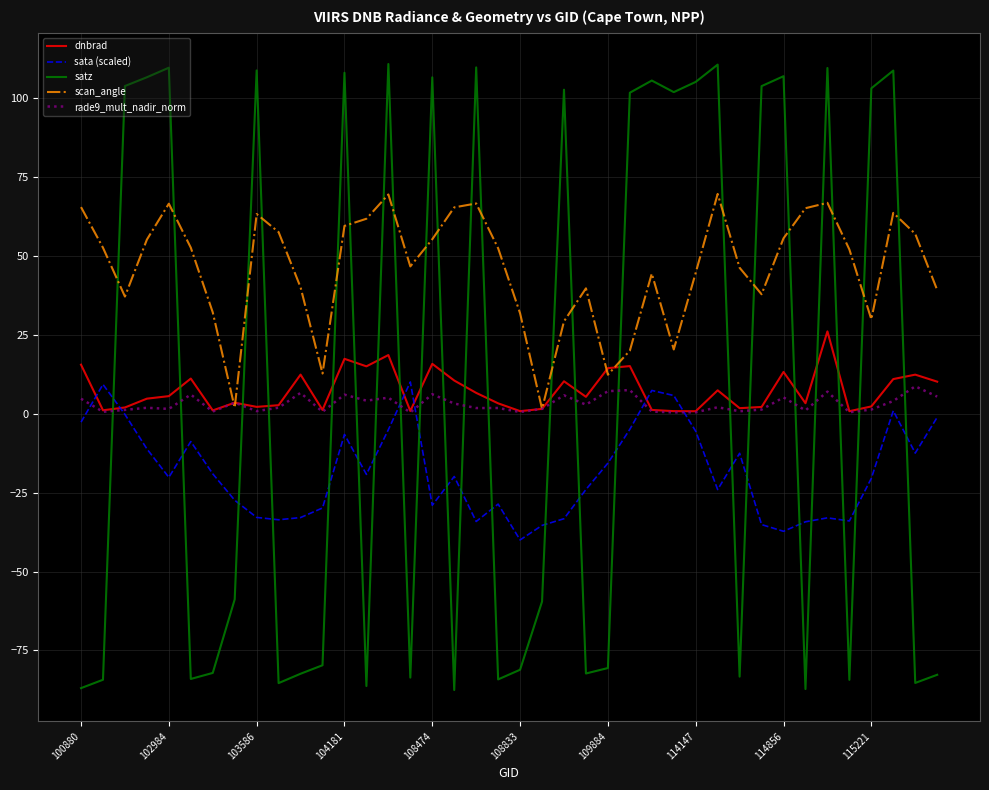

What is the greatest value displayed?

110.7